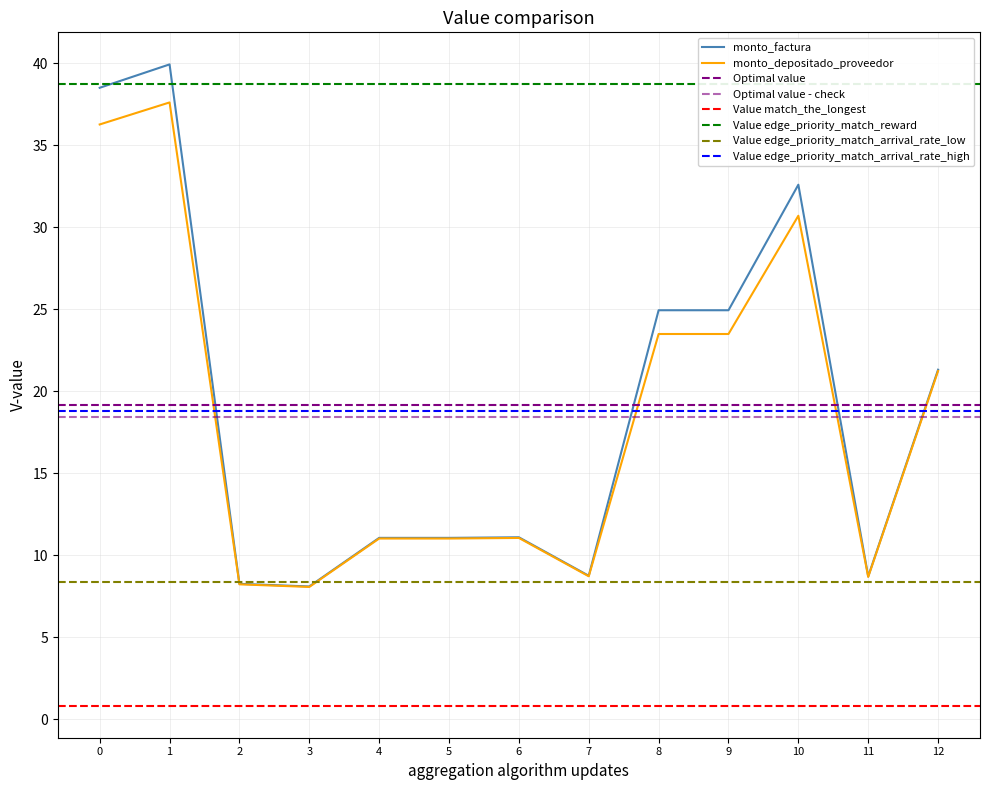

What is the maximum value for monto_factura?

39.9